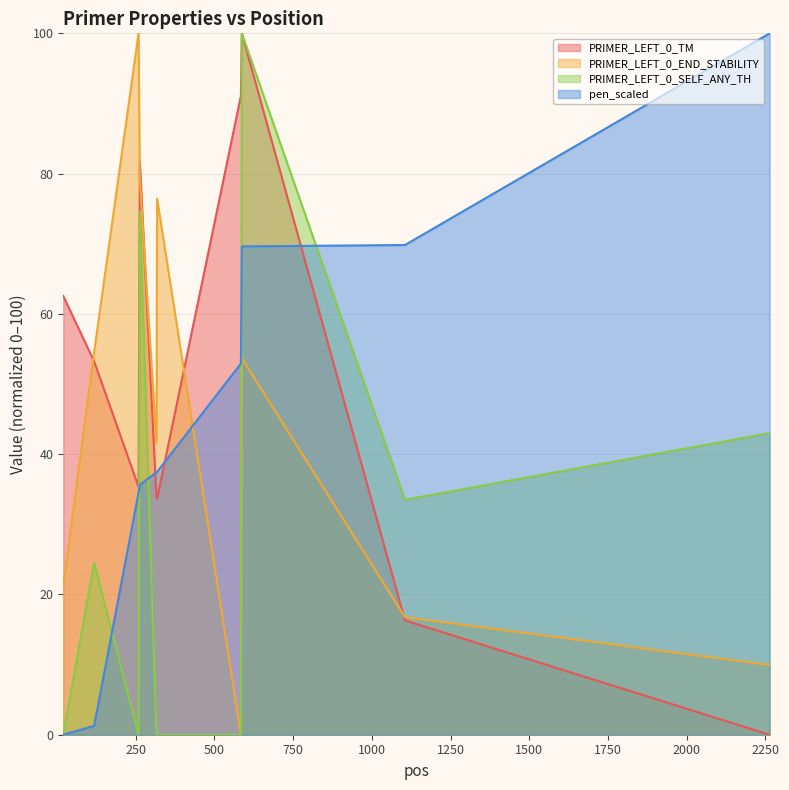

Reading left to right, extract all data points from this chart.

PRIMER_LEFT_0_TM: 62.5	53.2	35.3	81.7	33.8	33.6	91.1	100.0	16.3	0.0
PRIMER_LEFT_0_END_STABILITY: 21.3	54.5	100.0	79.3	41.5	76.4	0.0	53.7	16.8	9.9
PRIMER_LEFT_0_SELF_ANY_TH: 0.0	24.5	0.0	74.6	0.0	0.0	0.0	100.0	33.5	43.0
pen_scaled: 0.0	1.3	34.5	35.6	37.4	37.5	52.9	69.6	69.8	100.0